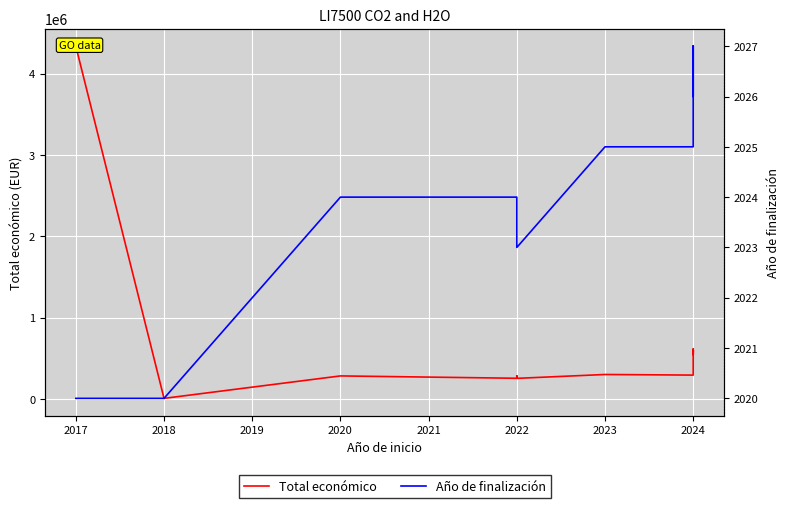

True or false: Total económico and Año de finalización intersect in this chart.

False